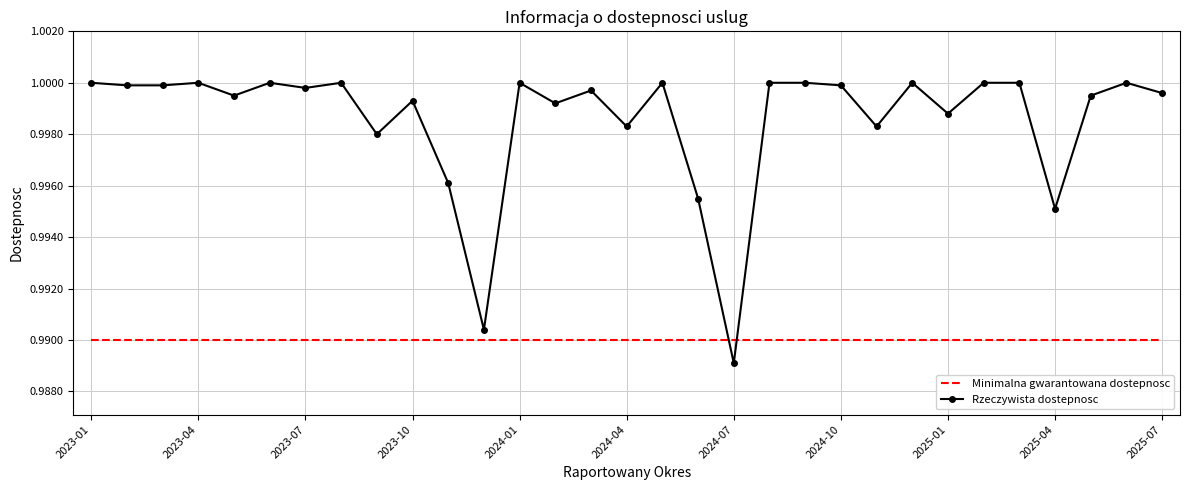

Which series has the largest total across all categories?

Rzeczywista dostepnosc